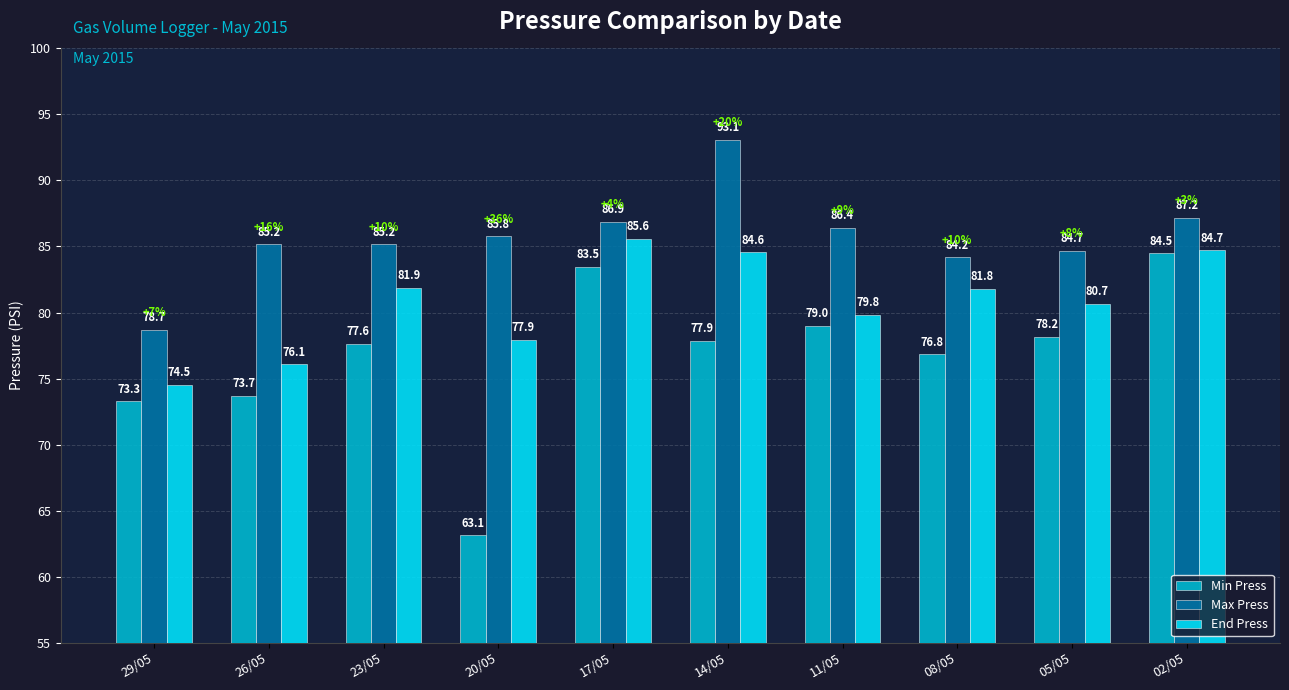

What is the lowest value of the Max Press series?

78.7